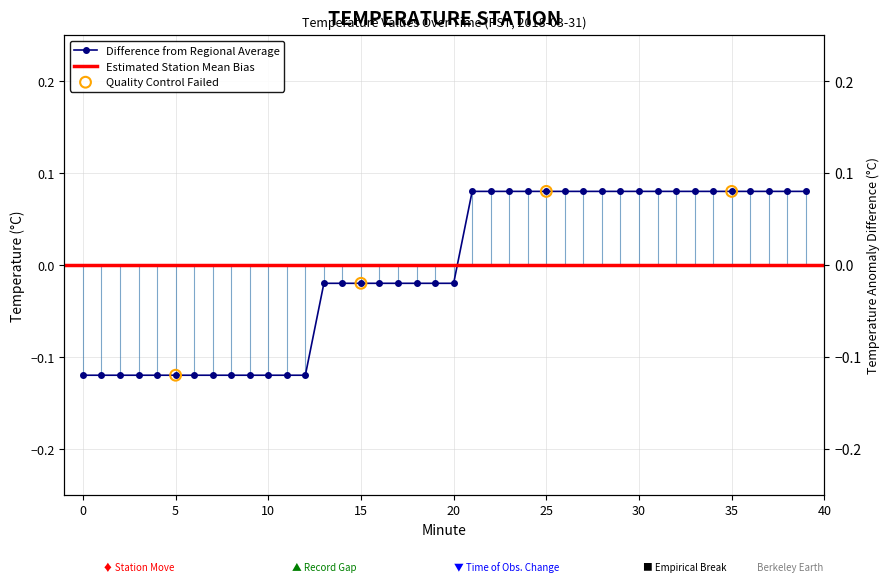

What is the change in value from 12 to 26?

+0.2